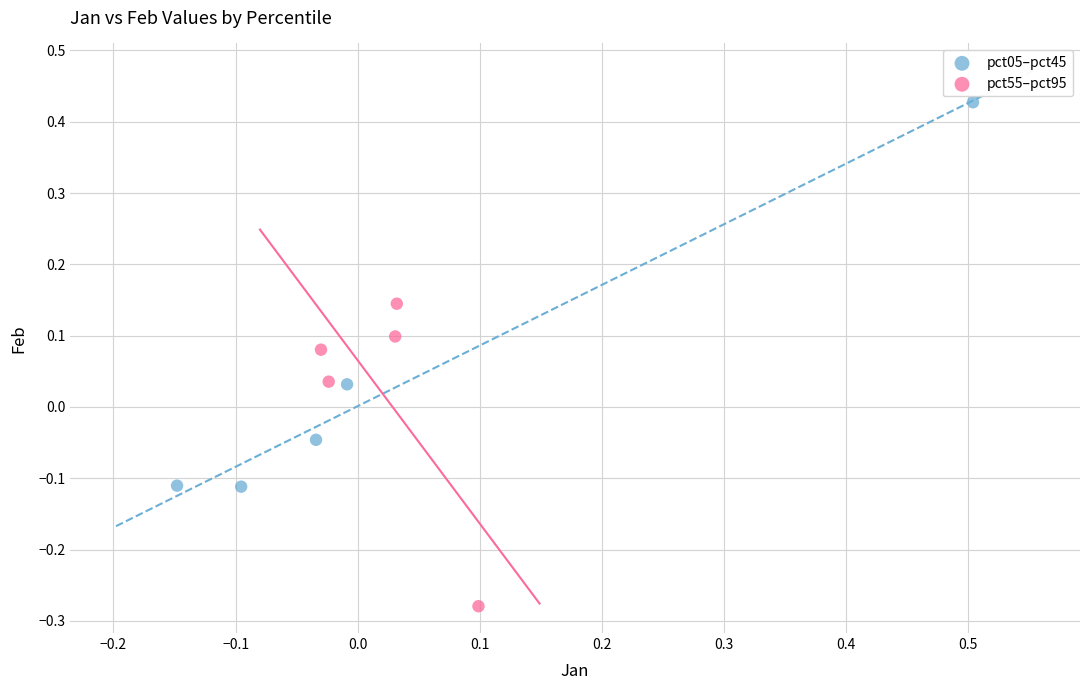

Which series reaches the minimum Y coordinate?

pct55–pct95